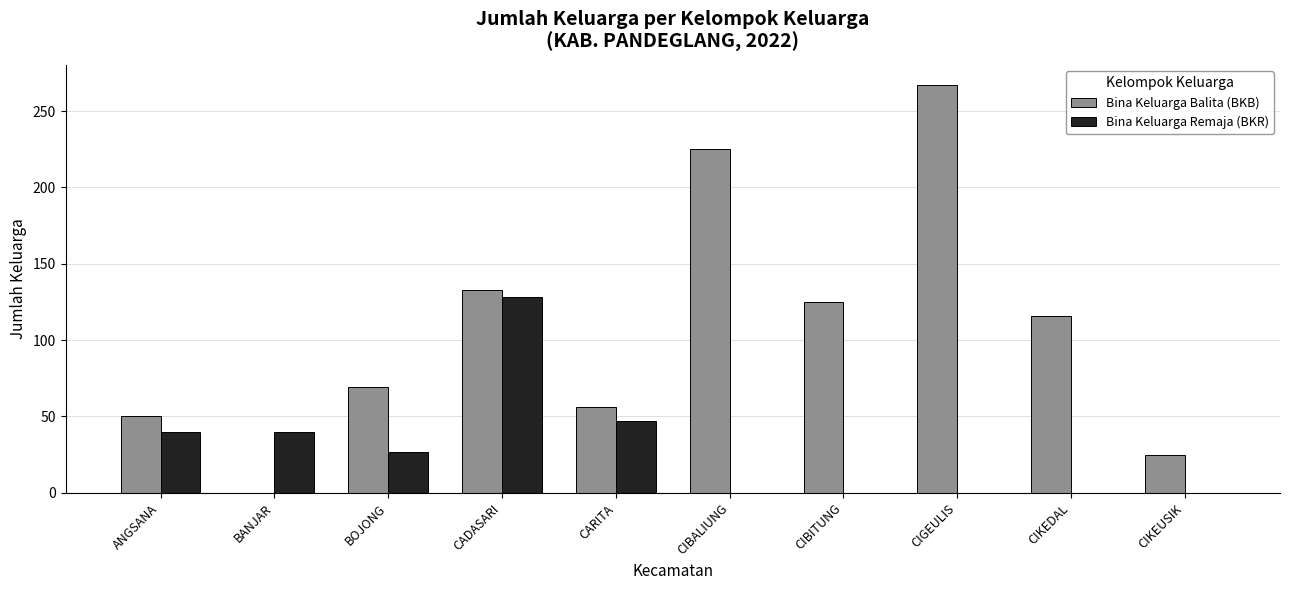

At which label does Bina Keluarga Remaja (BKR) first exceed 27?

ANGSANA